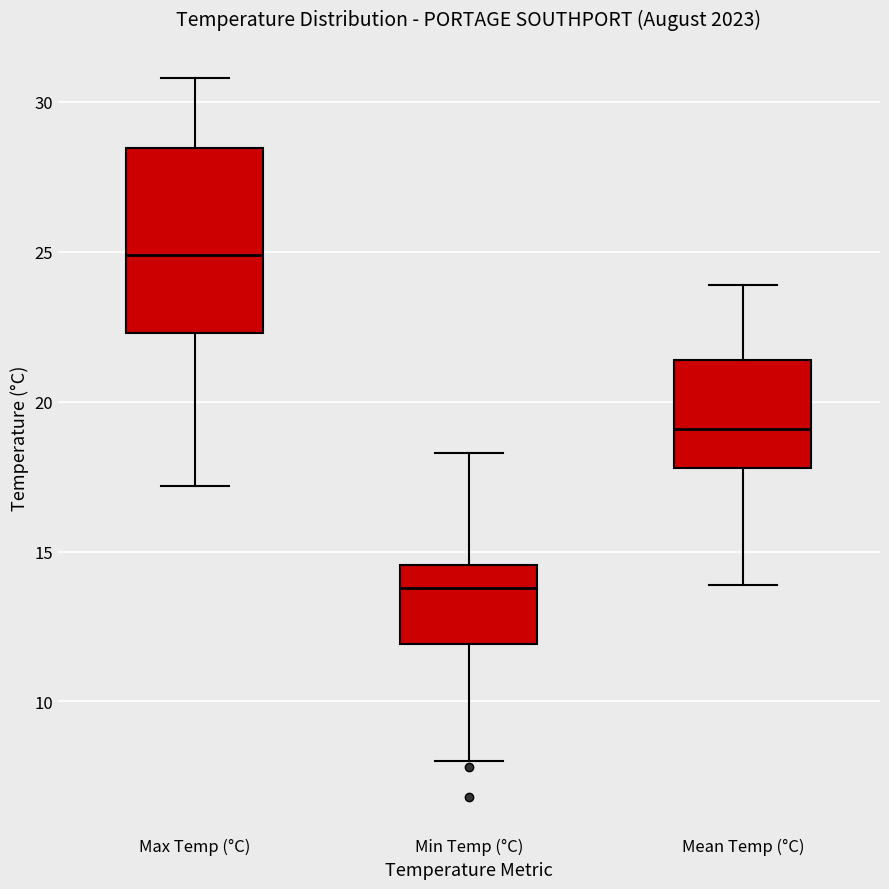

Which box's median line is the highest?

Max Temp (°C)